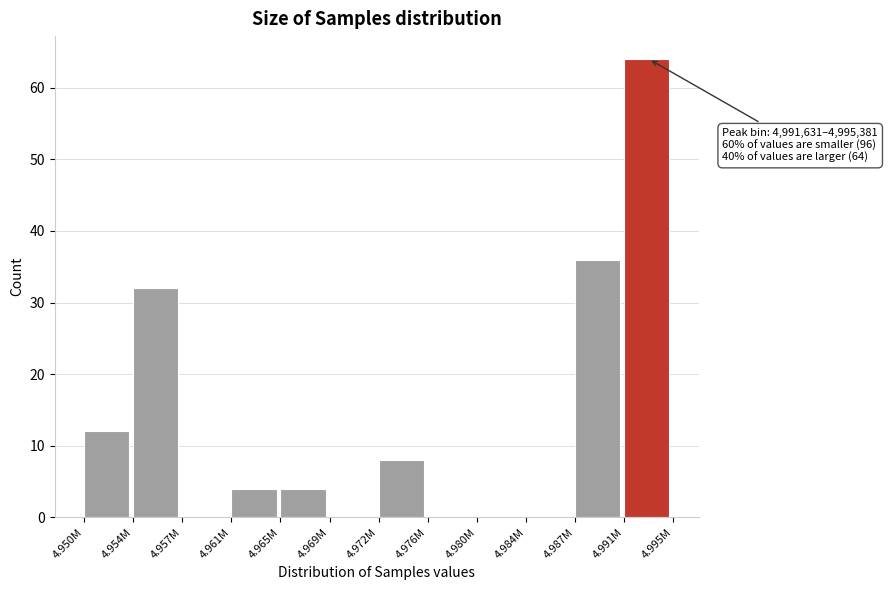

Reading right to left, extract all data points from this chart.

4.991M=64	4.987M=36	4.984M=0	4.980M=0	4.976M=0	4.972M=8	4.969M=0	4.965M=4	4.961M=4	4.957M=0	4.954M=32	4.950M=12